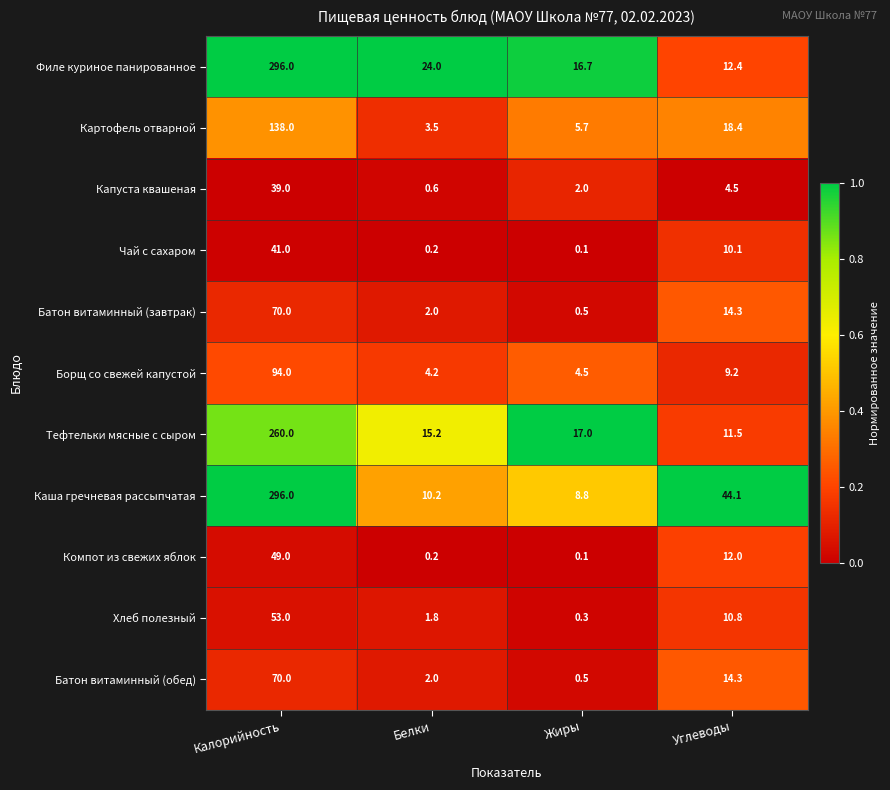

Rank the categories by Батон витаминный (обед) value from lowest to highest.

Жиры, Белки, Углеводы, Калорийность